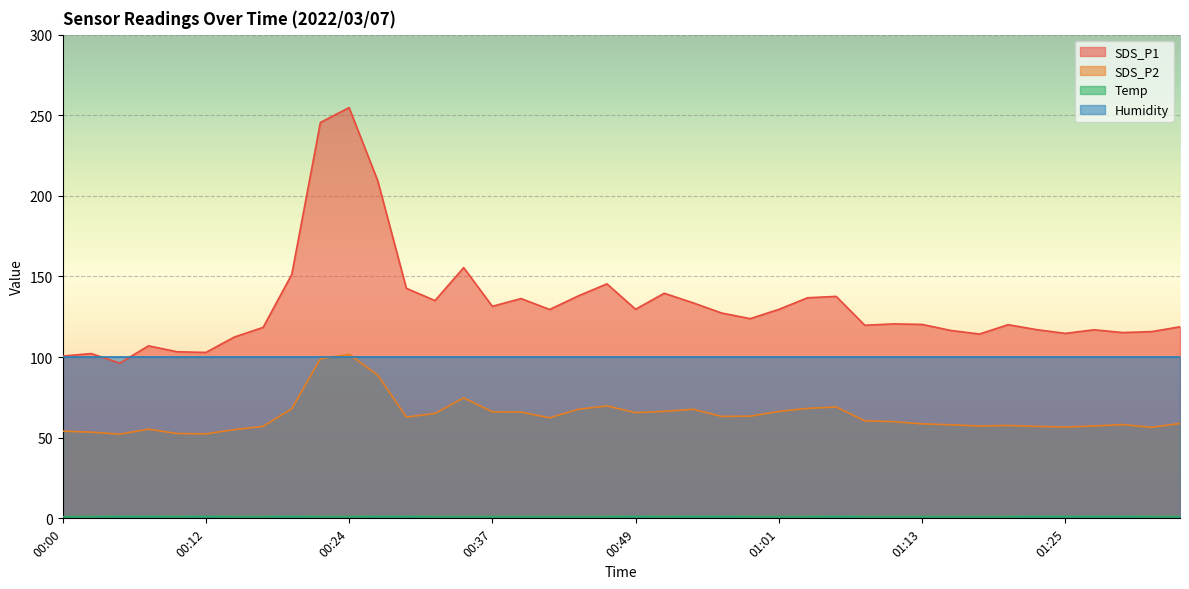

Which series has the largest range (max minus min)?

SDS_P1